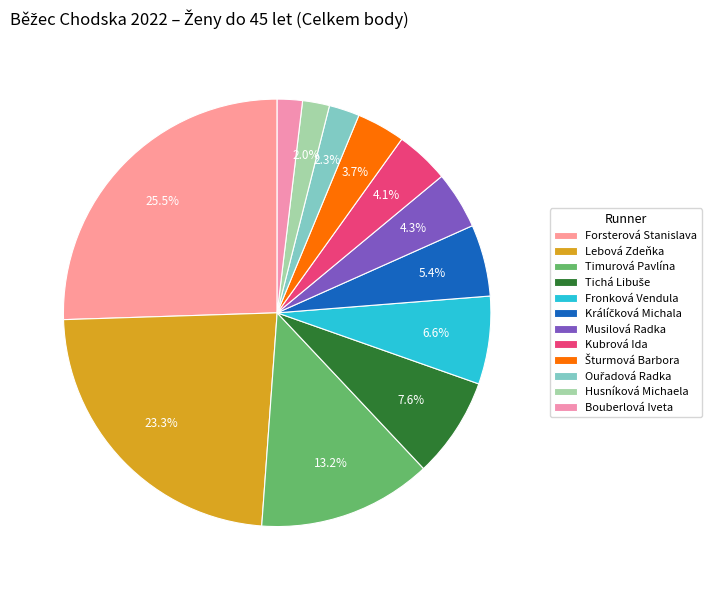

Is it true that Bouberlová Iveta is 2% of the pie?

True